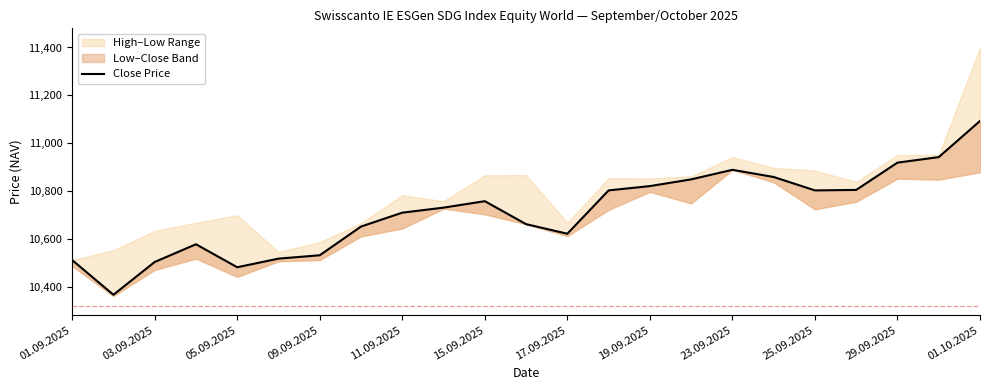

What is the difference between the second highest and minimum values?

575